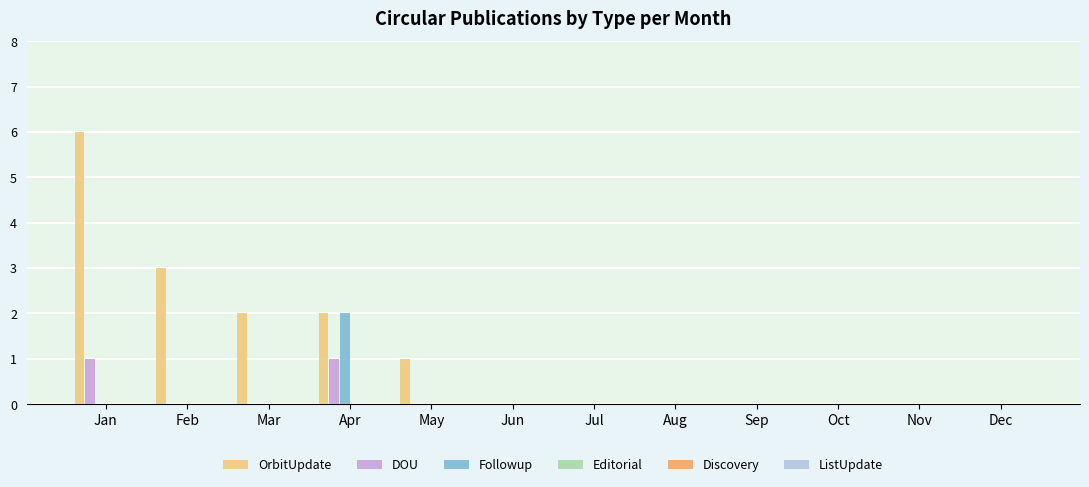

At which category is the sum across all series the highest?

Jan